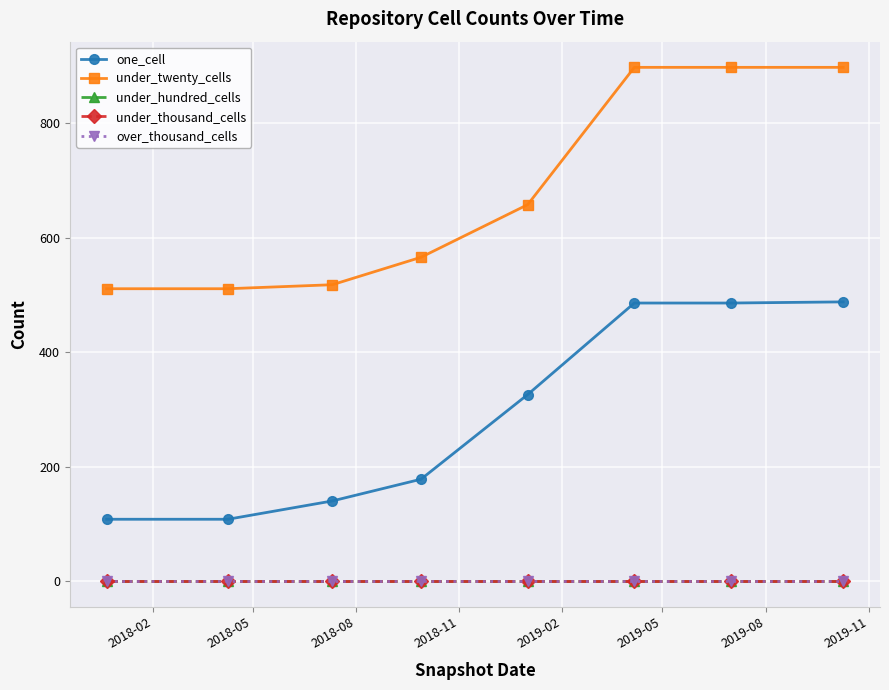

Which series has the largest range (max minus min)?

under_twenty_cells